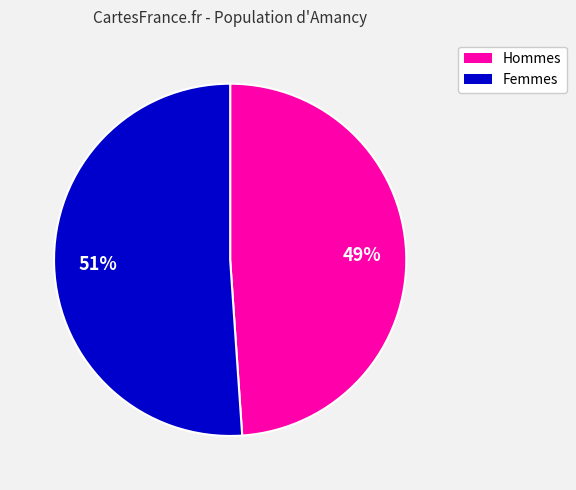

How many segments does this pie chart have?

2